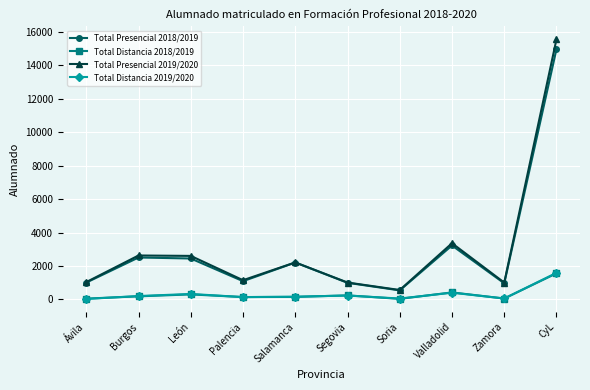

Does the chart display data point markers on the line(s)?

Yes